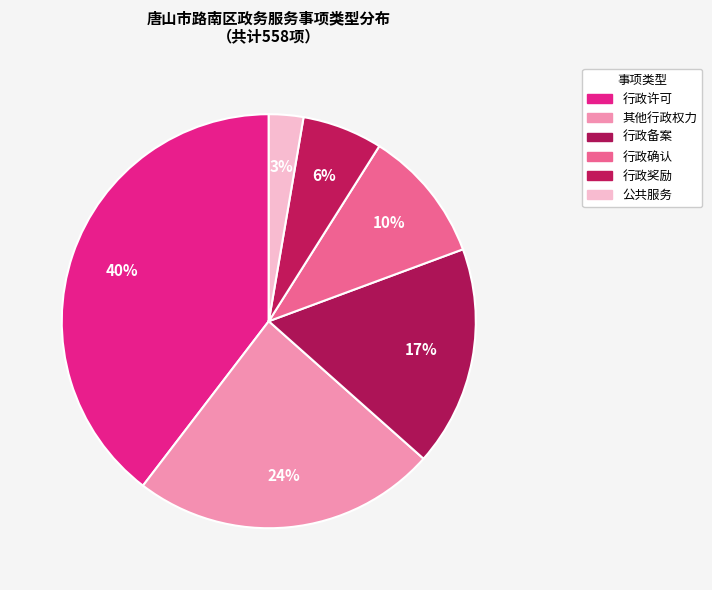

Which has a higher value, 行政确认 or 行政备案?

行政备案